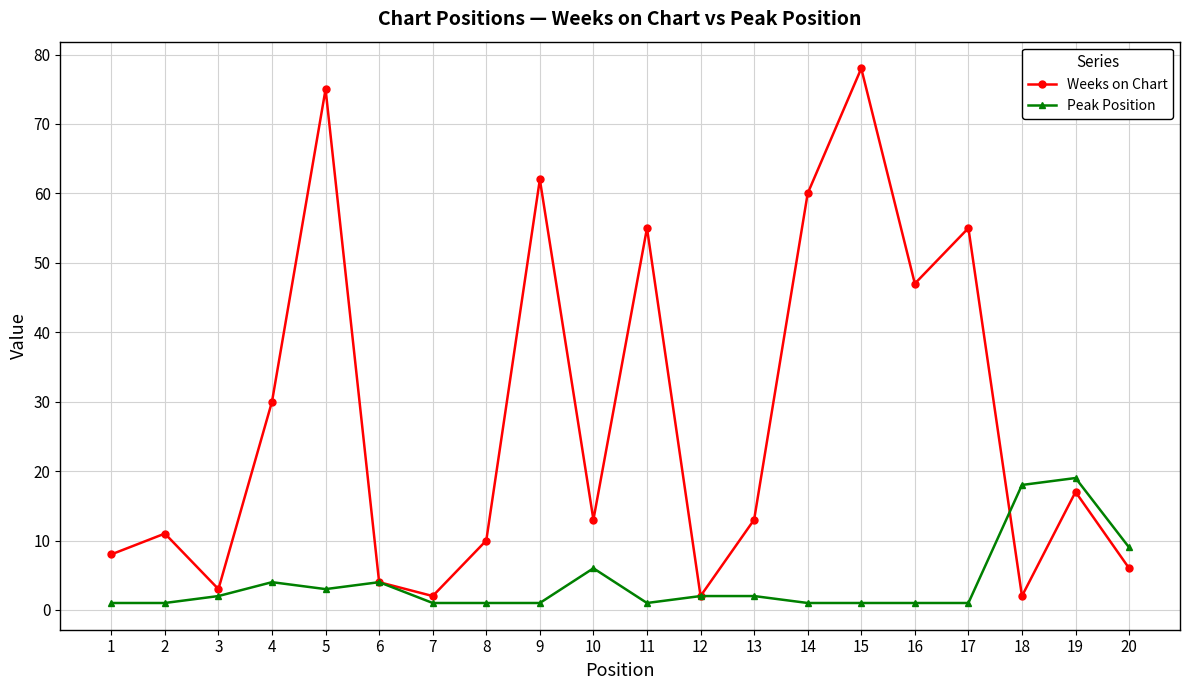

True or false: Weeks on Chart has a value of 2 at 18.

True